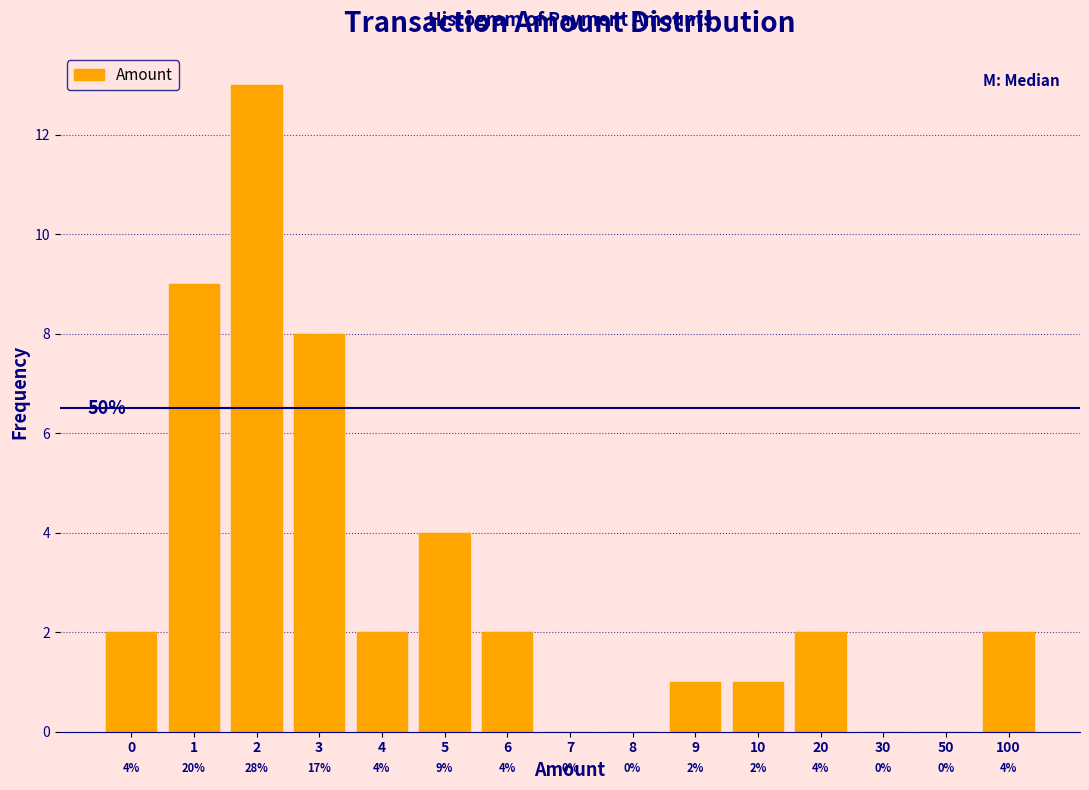

Reading right to left, what are all the values shown in this chart?

100=2	50=0	30=0	20=2	10=1	9=1	8=0	7=0	6=2	5=4	4=2	3=8	2=13	1=9	0=2